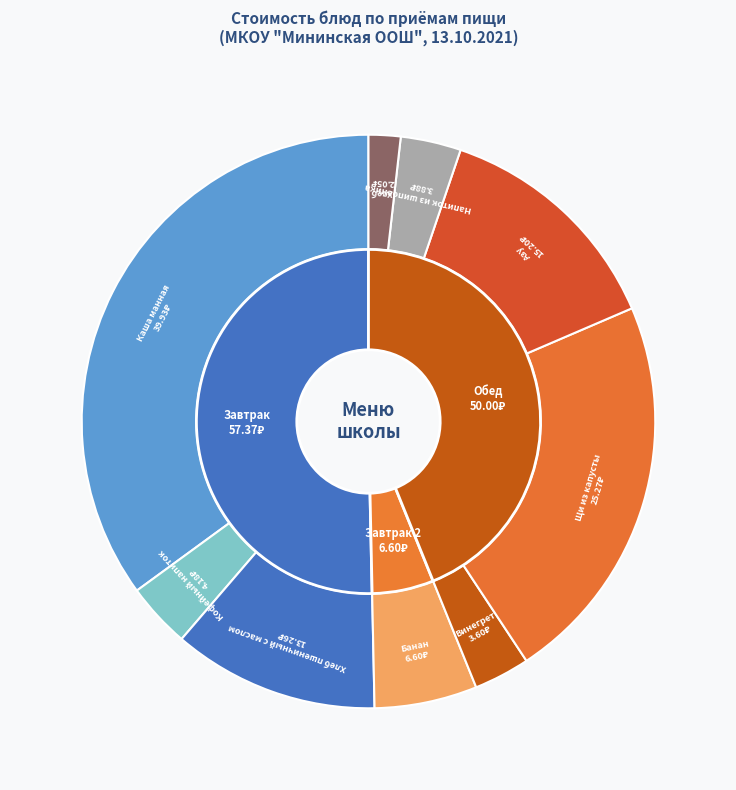

How many segments does this pie chart have?

9